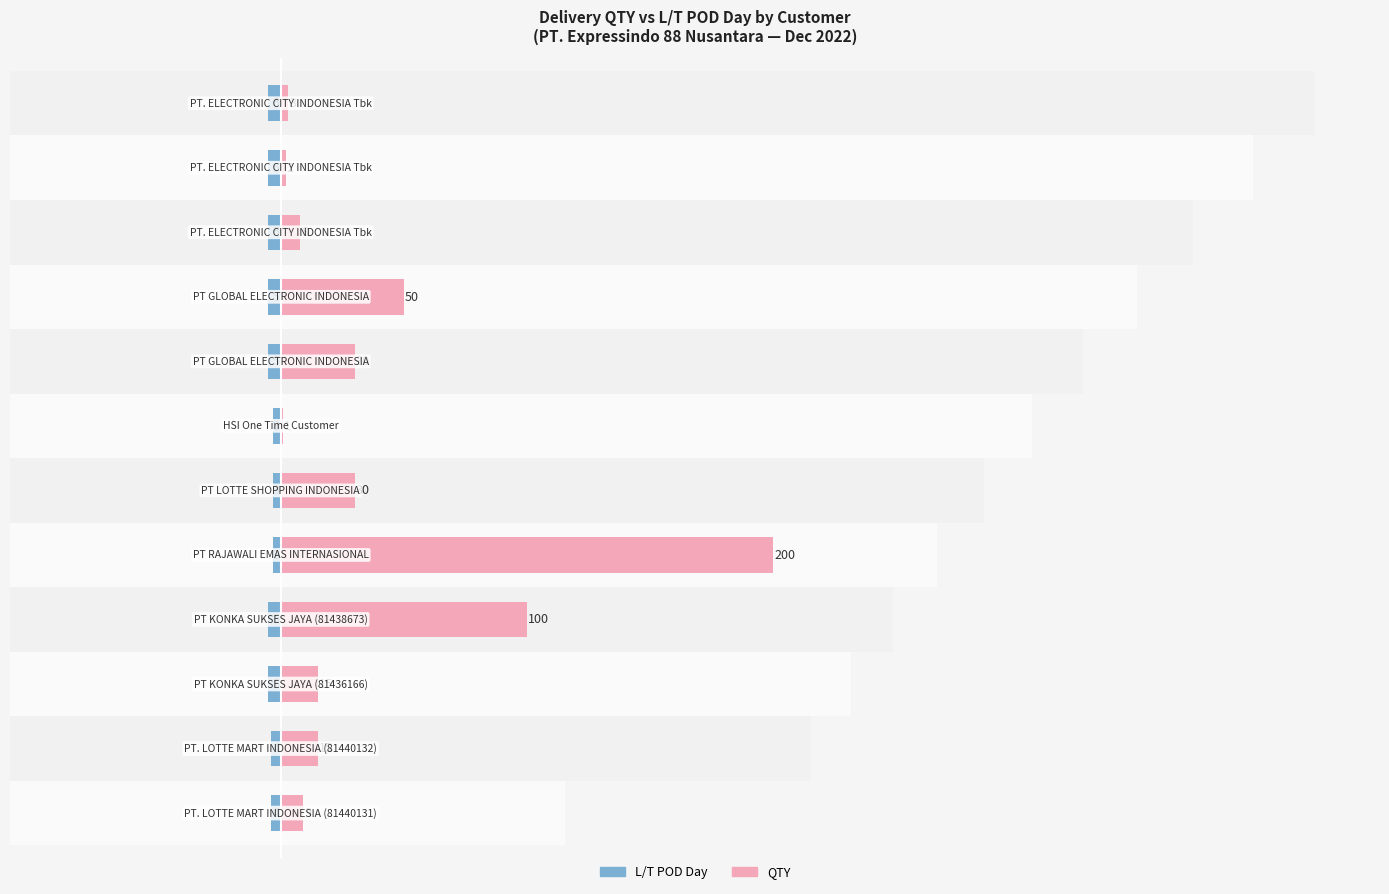

How many distinct data groups are displayed?

2